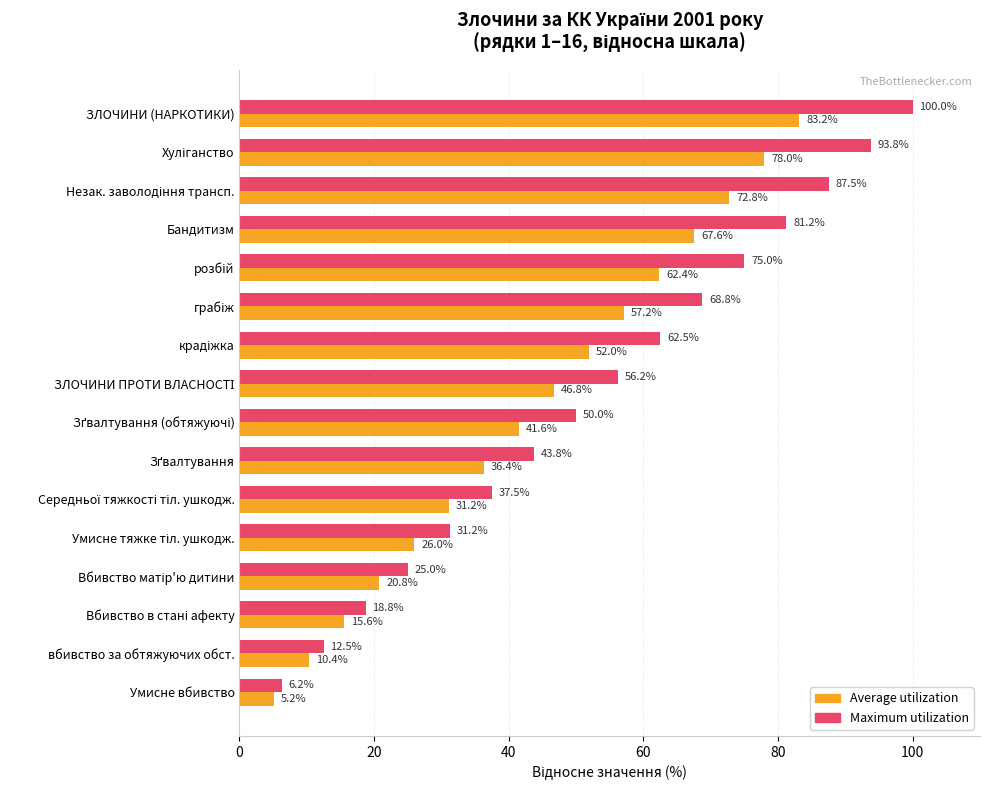

Rank the series by their maximum value, from lowest to highest.

Average utilization, Maximum utilization